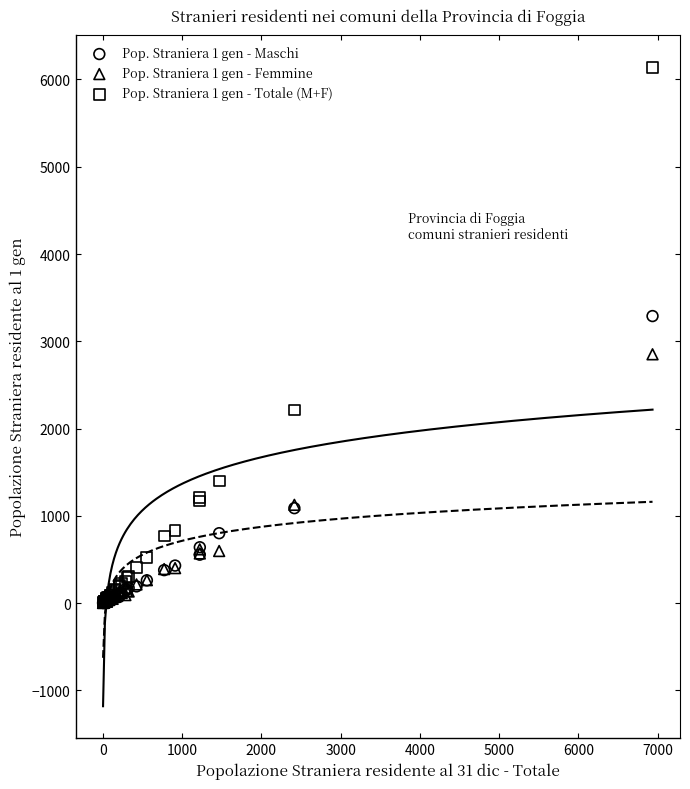

What are all the series names shown in the legend?

Pop. Straniera 1 gen - Maschi, Pop. Straniera 1 gen - Femmine, Pop. Straniera 1 gen - Totale (M+F)